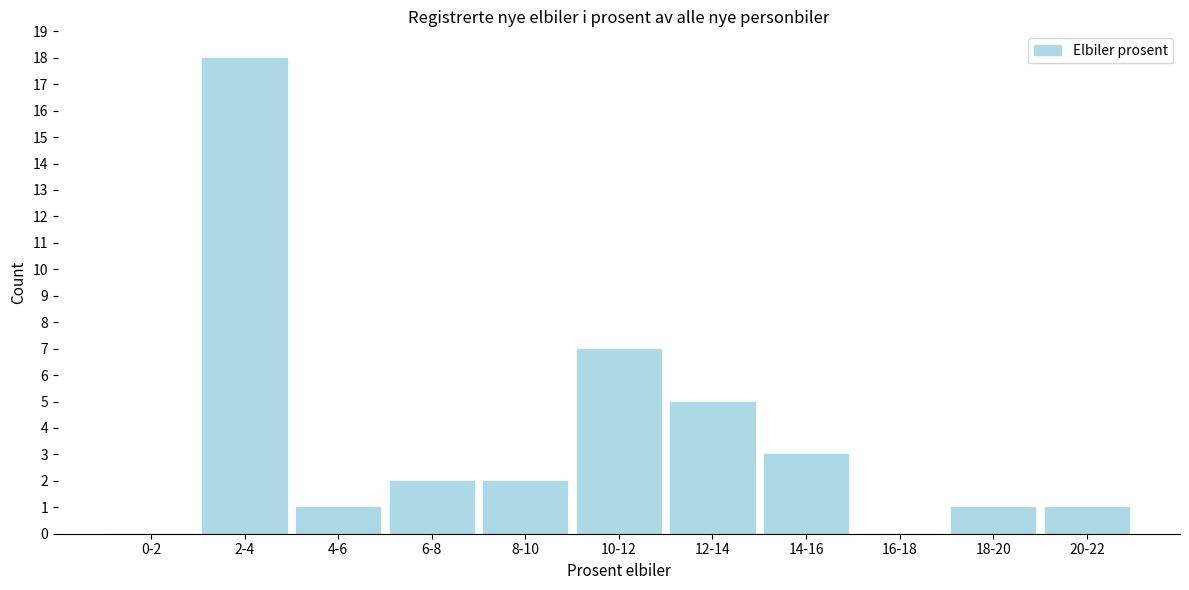

Reading right to left, list all the values displayed in this chart.

20-22=1	18-20=1	16-18=0	14-16=3	12-14=5	10-12=7	8-10=2	6-8=2	4-6=1	2-4=18	0-2=0